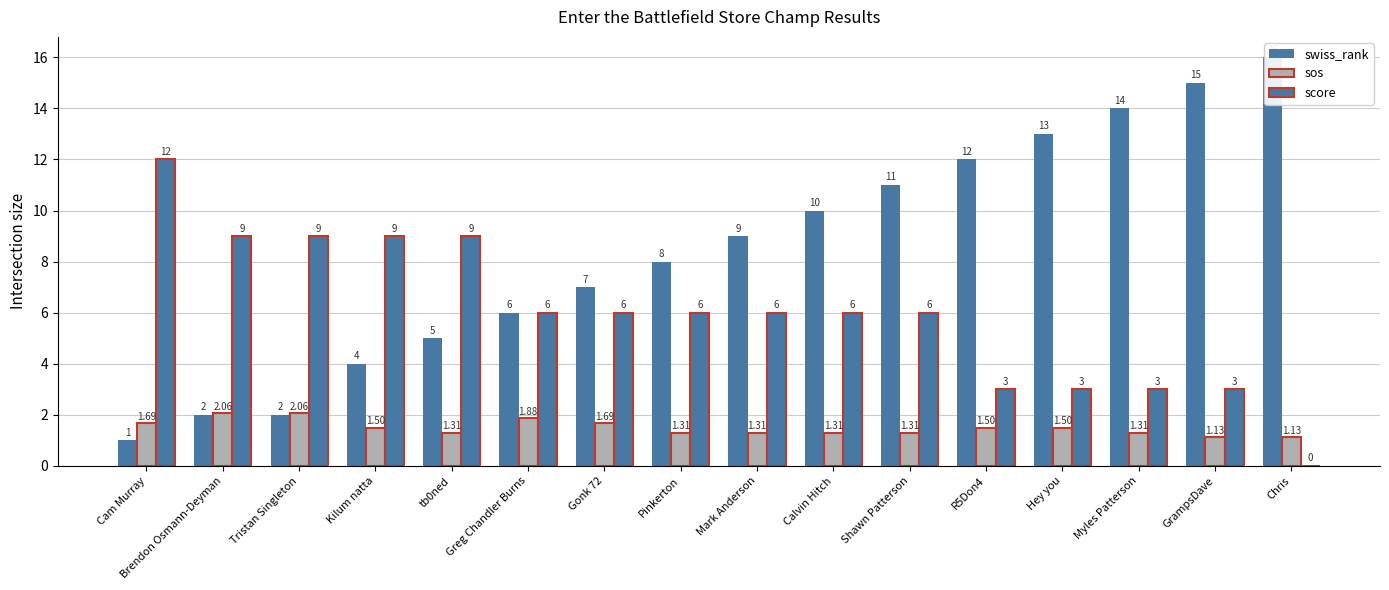

The value of sos at GrampsDave is 0.3. True or false?

False